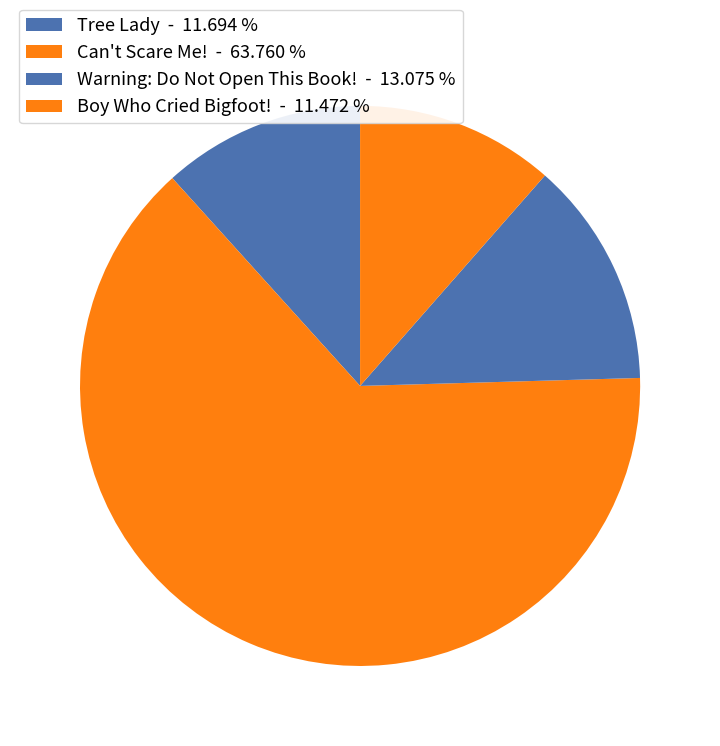

Does any single category account for the majority?

Yes